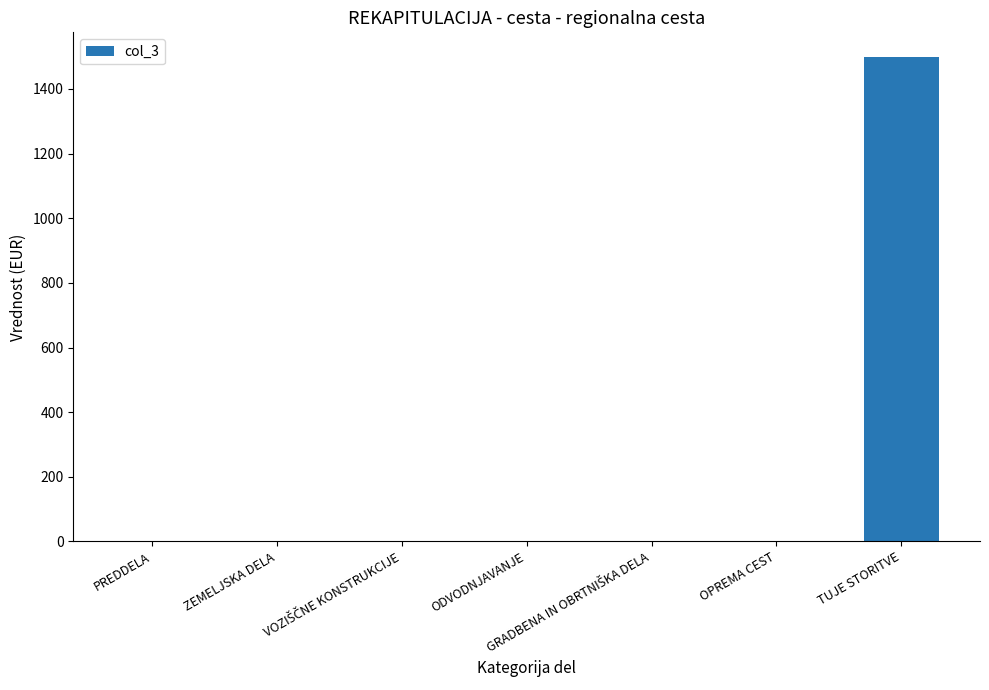

What is the maximum value shown in the chart?

1500